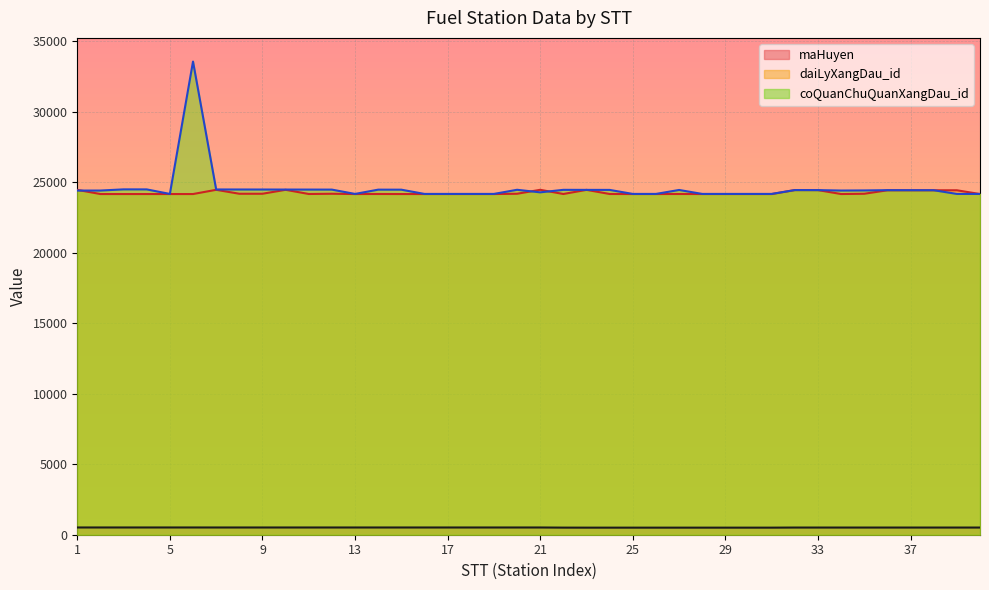

At how many categories does at least one series exceed 6023?

40